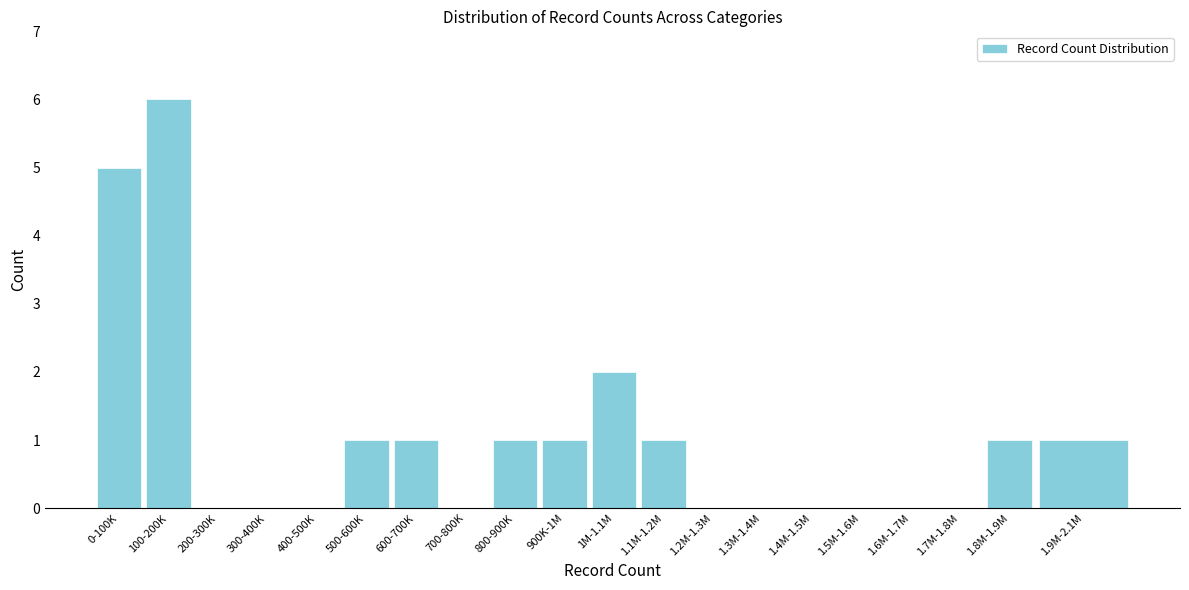

Reading left to right, list all the values displayed in this chart.

0-100K=5	100-200K=6	200-300K=0	300-400K=0	400-500K=0	500-600K=1	600-700K=1	700-800K=0	800-900K=1	900K-1M=1	1M-1.1M=2	1.1M-1.2M=1	1.2M-1.3M=0	1.3M-1.4M=0	1.4M-1.5M=0	1.5M-1.6M=0	1.6M-1.7M=0	1.7M-1.8M=0	1.8M-1.9M=1	1.9M-2.1M=1